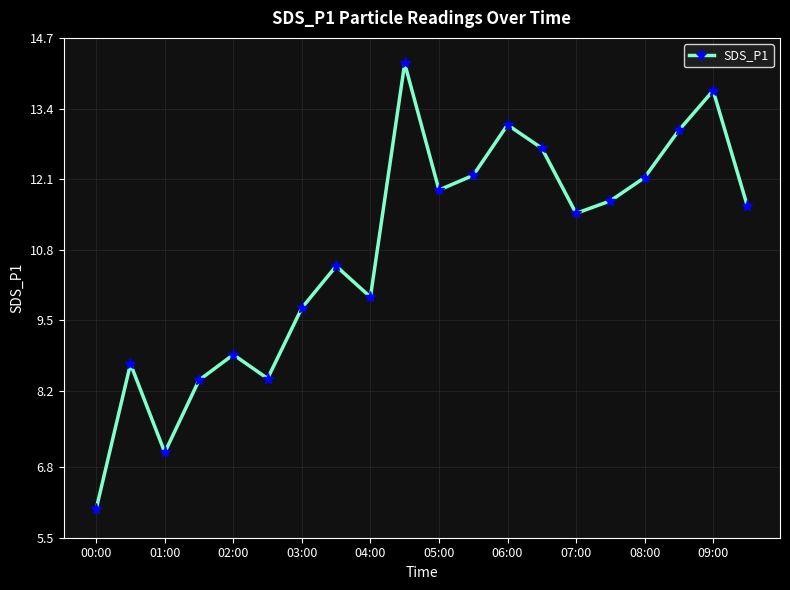

What is the value of the 5th point from the left?

8.9